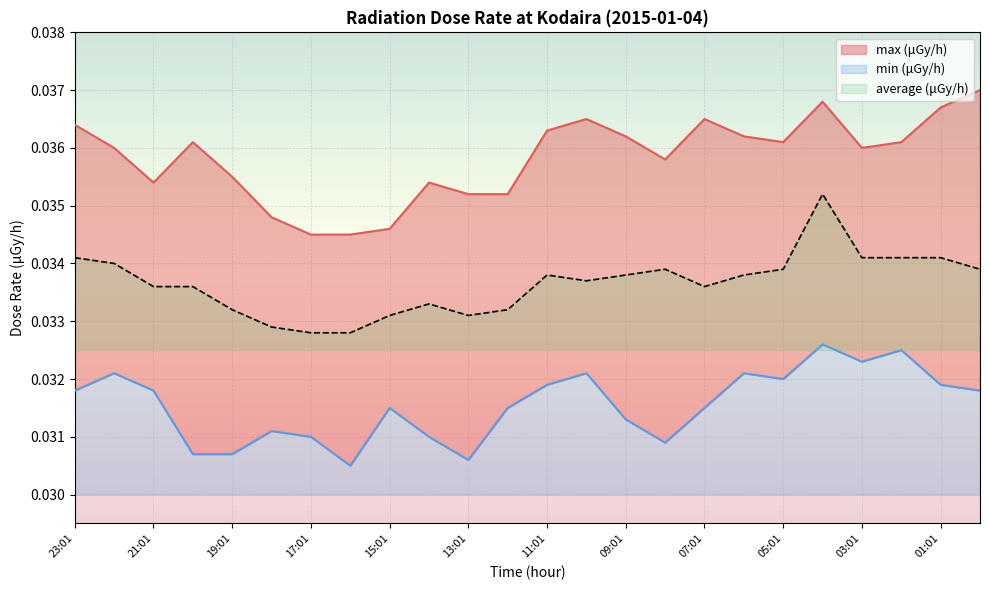

At how many categories does at least one series exceed 0?

24